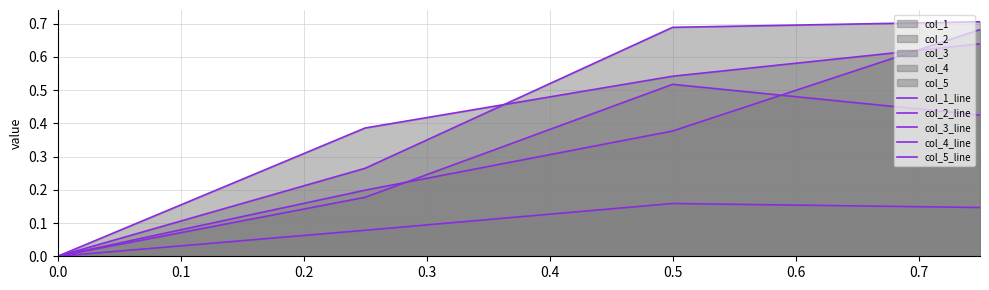

True or false: col_2_line has more than 2 points higher than both neighbors.

False